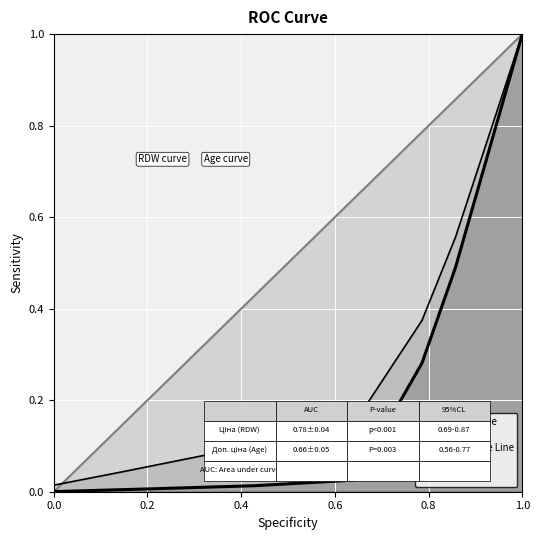

How many lines are shown in the chart?

2